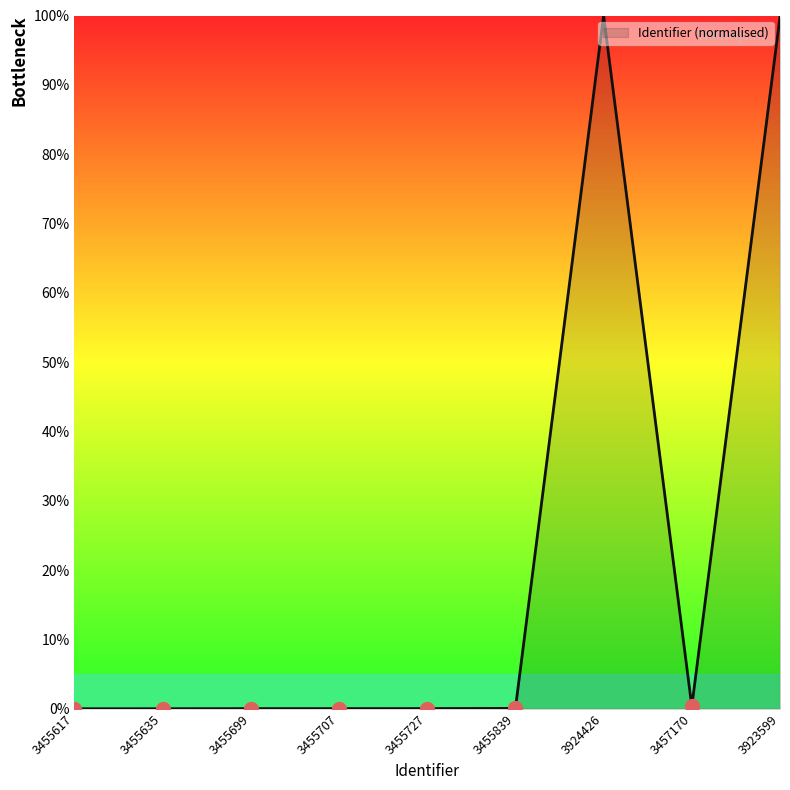

What is the greatest value displayed?

100.0